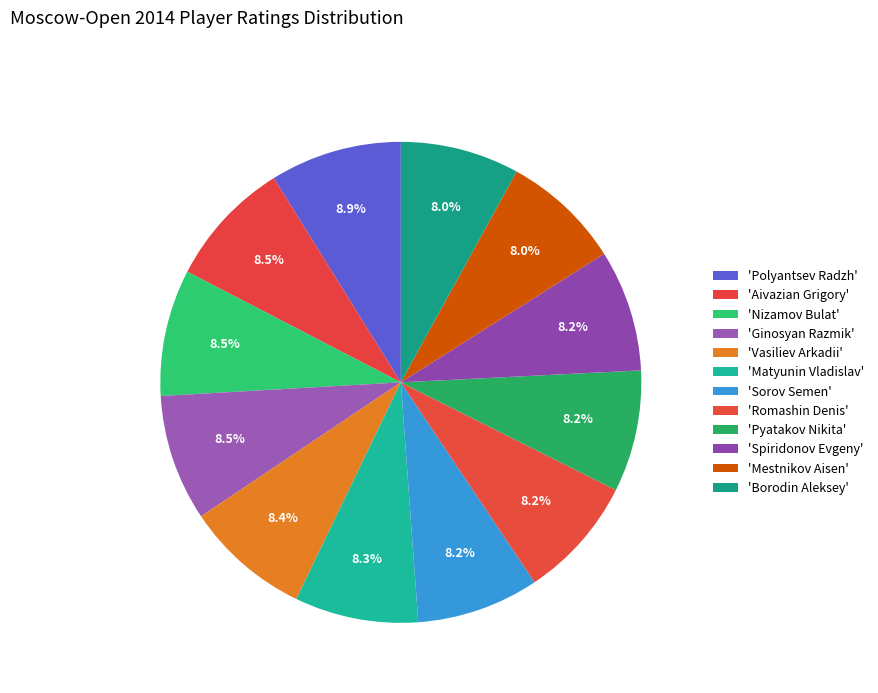

How many slices are in this pie chart?

12